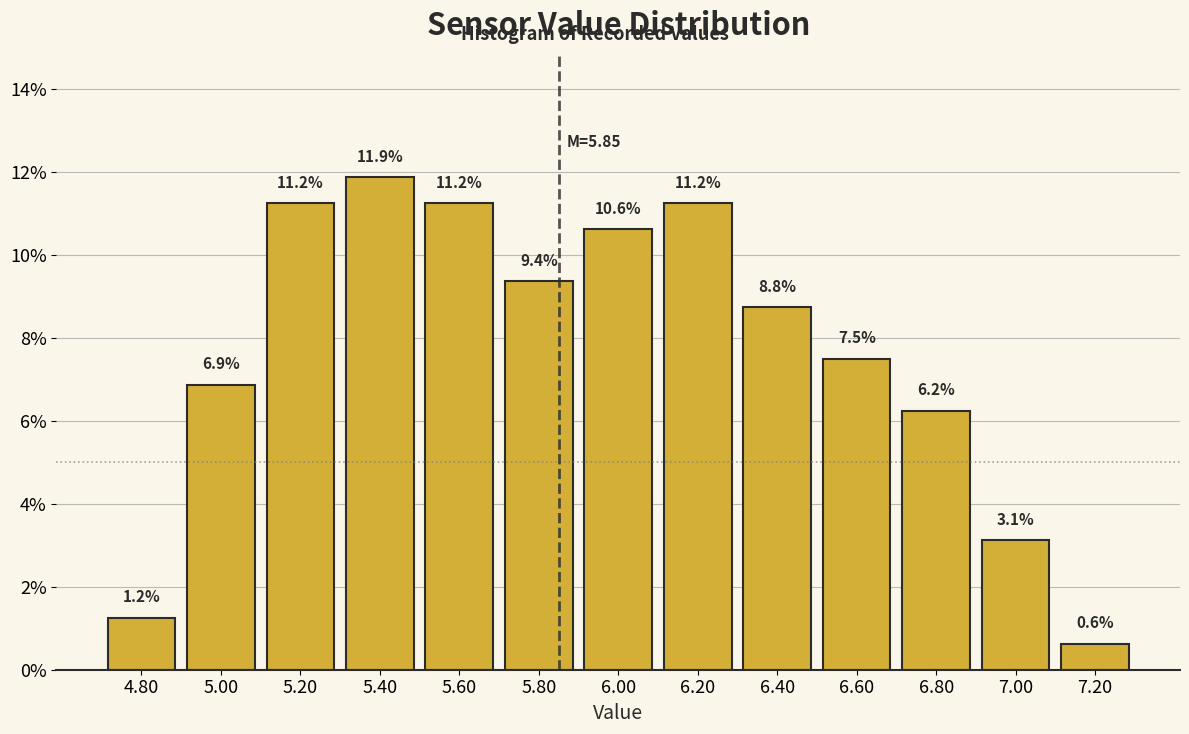

What is the height of the bar covering 6.7 to 6.9 on the x-axis?

6.2